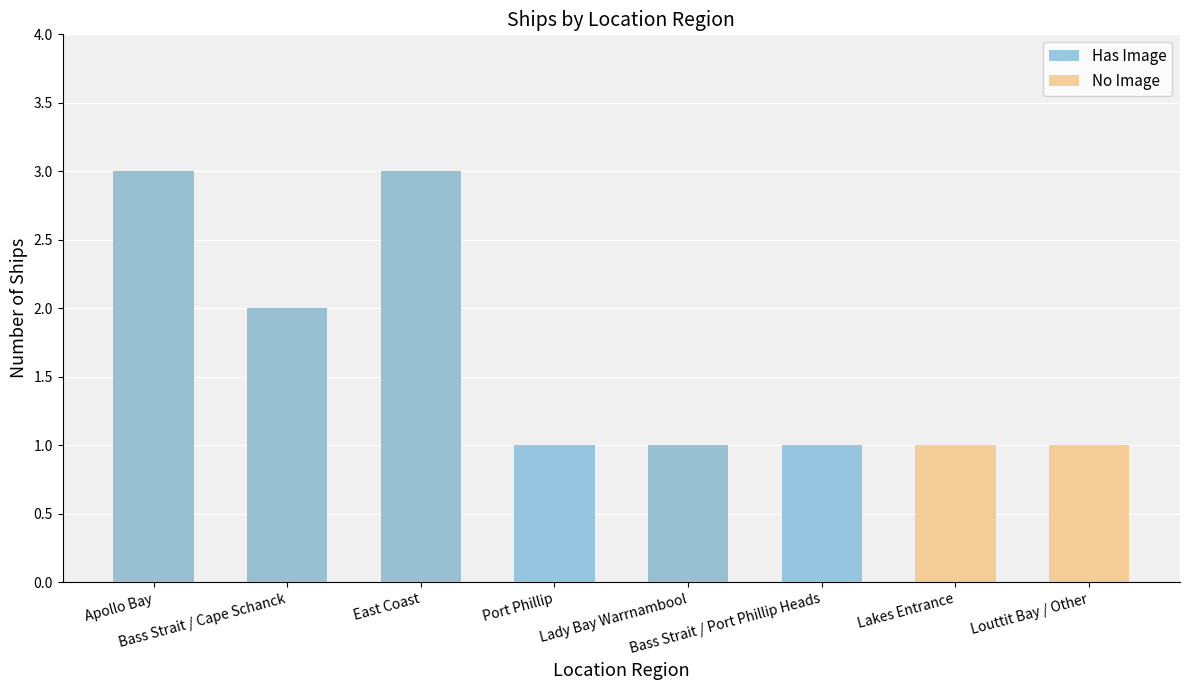

What position from the left is Louttit Bay / Other?

8